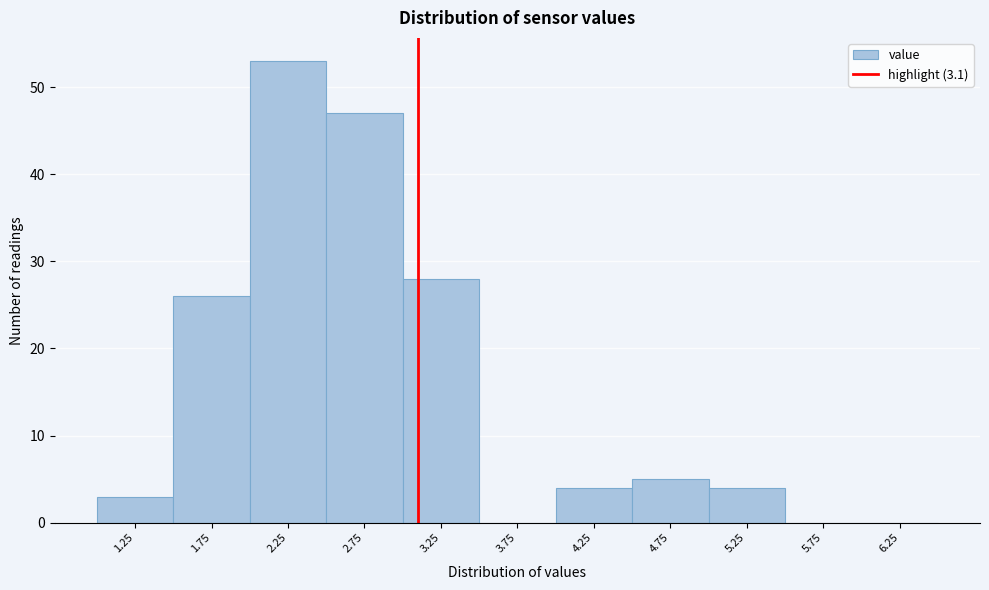

Reading left to right, transcribe this chart: for each bar, give the range it covers on the x-axis and its height. The values are not printed on the chart, so give them approximately, as read against the axis.

1.0 to 1.5: 3
1.5 to 2.0: 26
2.0 to 2.5: 53
2.5 to 3.0: 47
3.0 to 3.5: 28
3.5 to 4.0: 0
4.0 to 4.5: 4
4.5 to 5.0: 5
5.0 to 5.5: 4
5.5 to 6.0: 0
6.0 to 6.5: 0